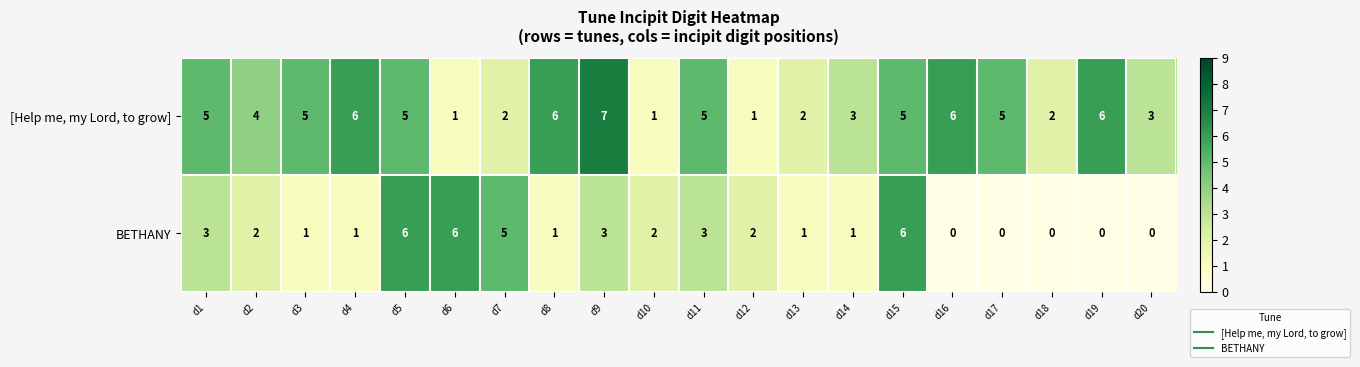

At d16, list the series in order from largest to smallest.

[Help me, my Lord, to grow], BETHANY